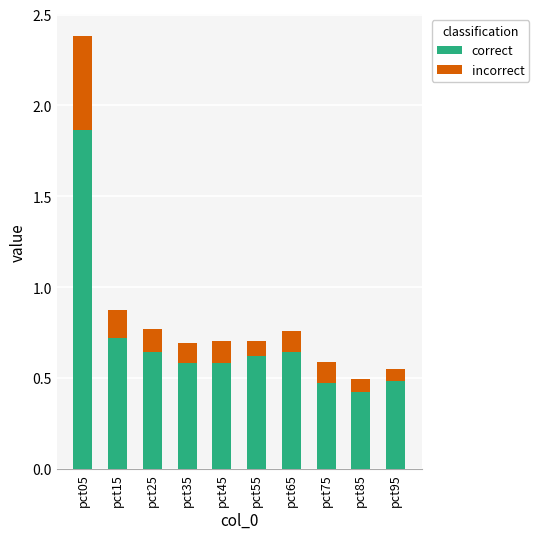

What is the sum of all correct values?

7.0